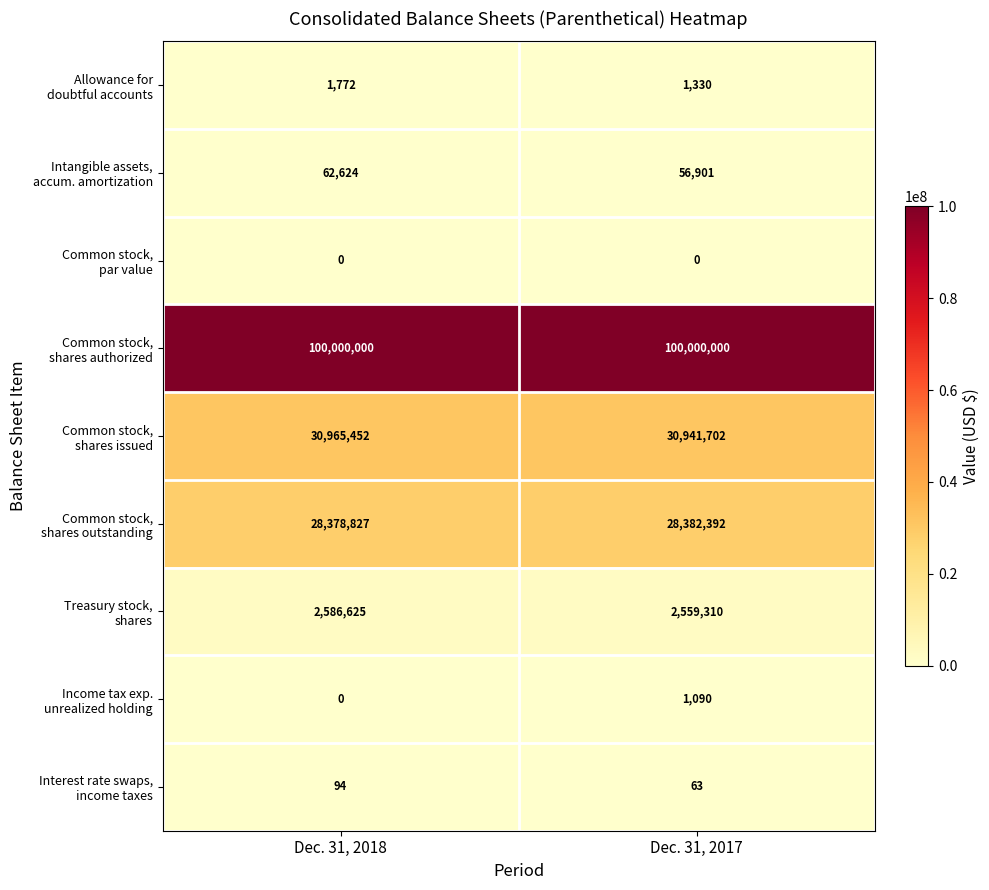

What is the total value across all series at Dec. 31, 2017?

161942788